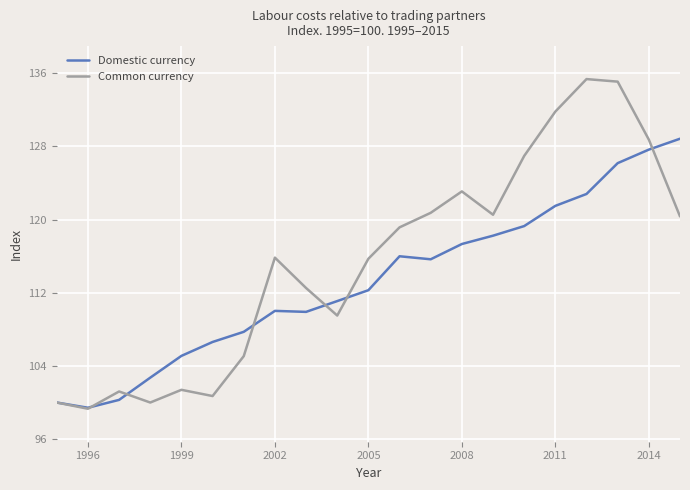

Rank the series by their maximum value, from lowest to highest.

Domestic currency, Common currency